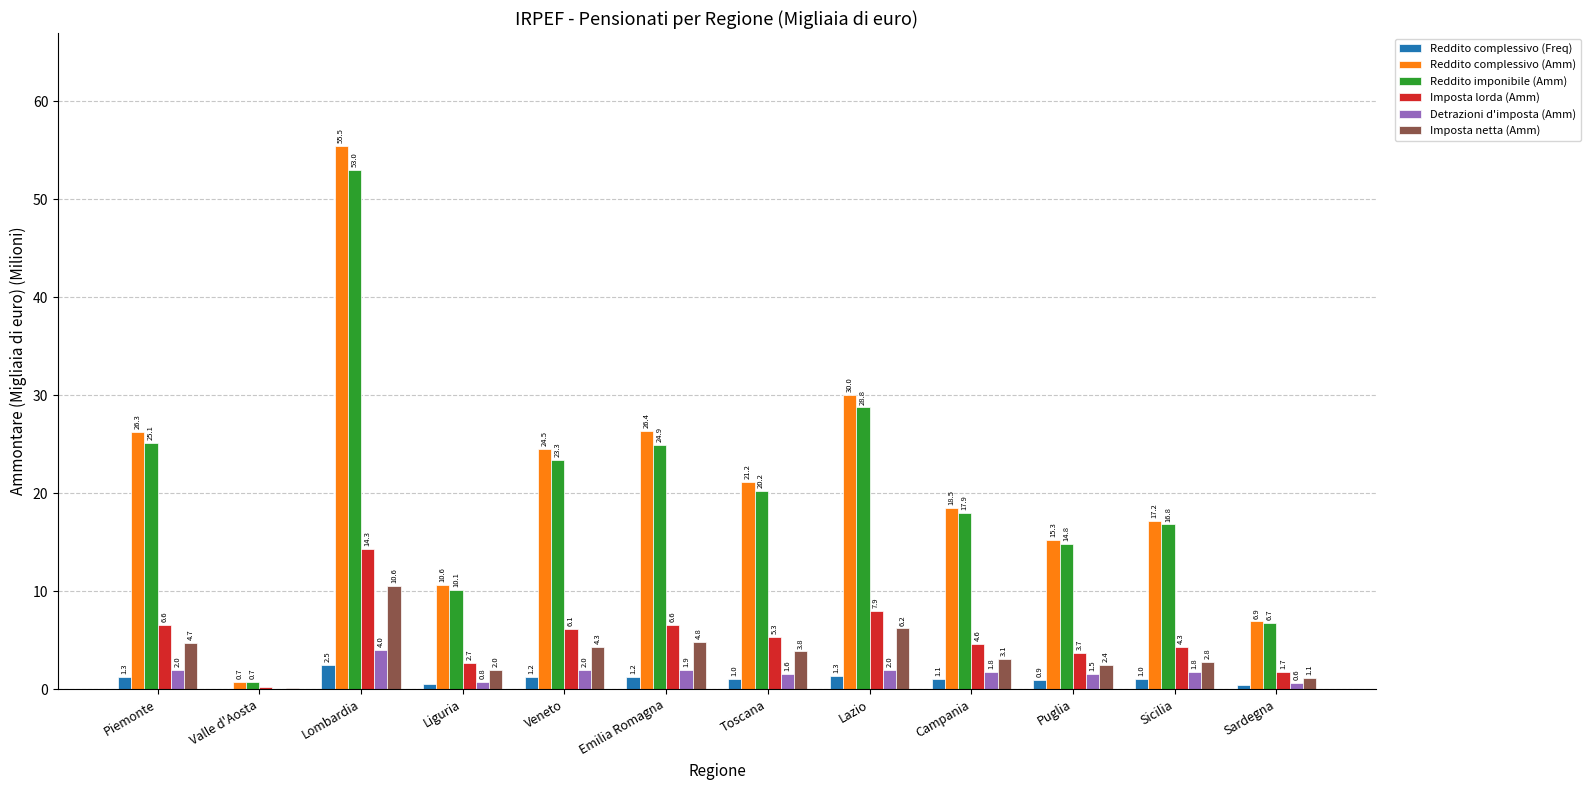

Is the value of Reddito complessivo (Amm) at Sicilia greater than the value of Detrazioni d'imposta (Amm) at Toscana?

Yes